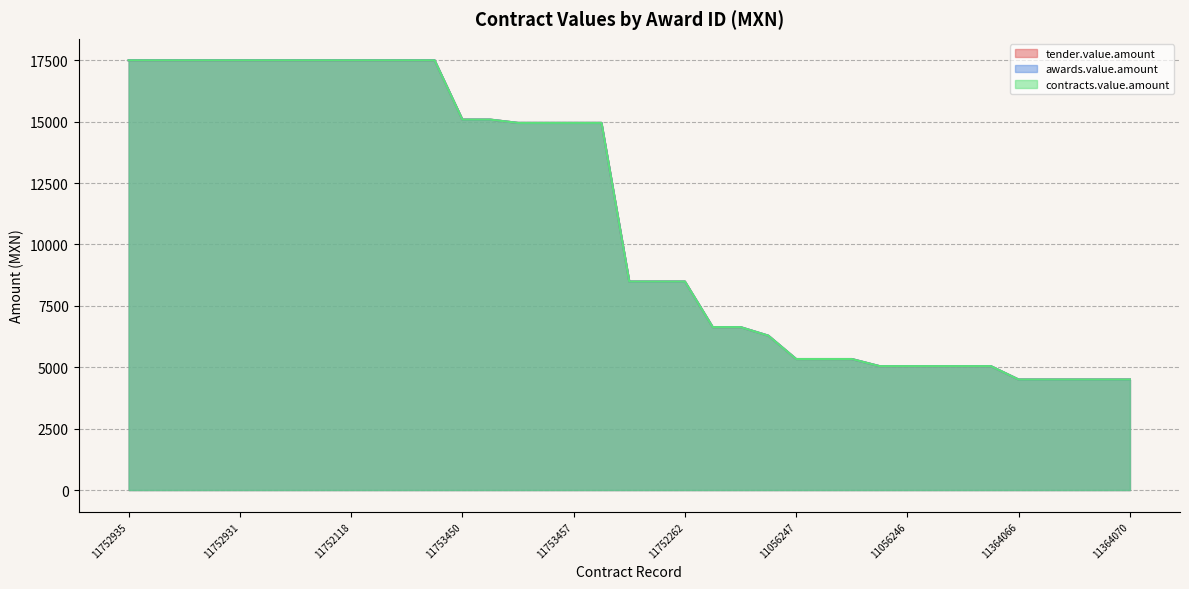

What is the total value across all series at 11752931?

52500.0